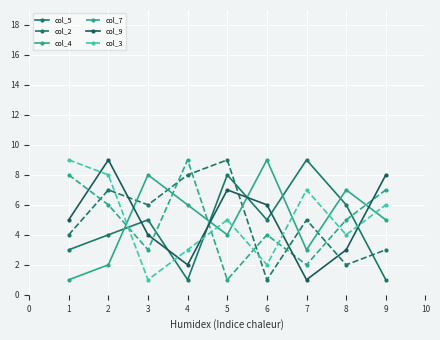

What is the difference between the col_3 values at 4 and 3?

2